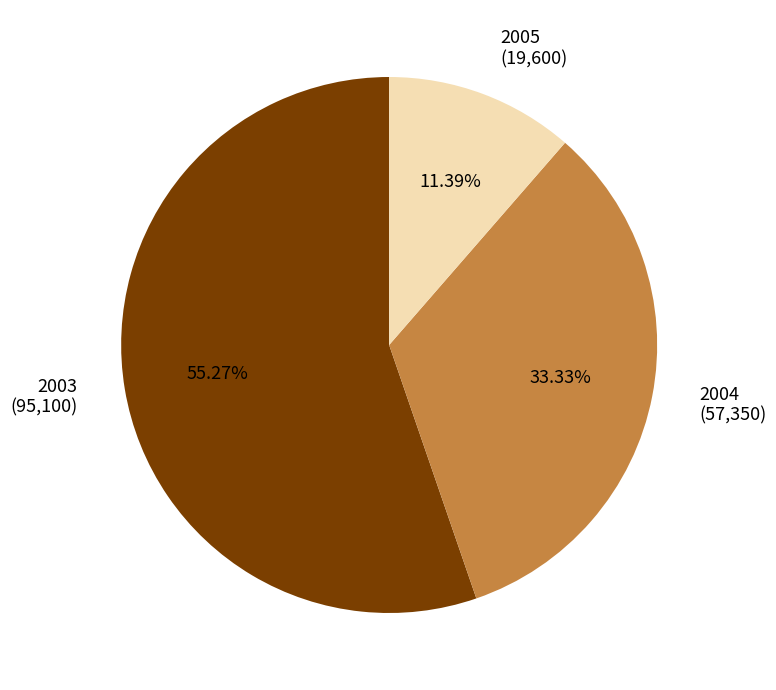

Rank the categories by value from lowest to highest.

2005, 2004, 2003